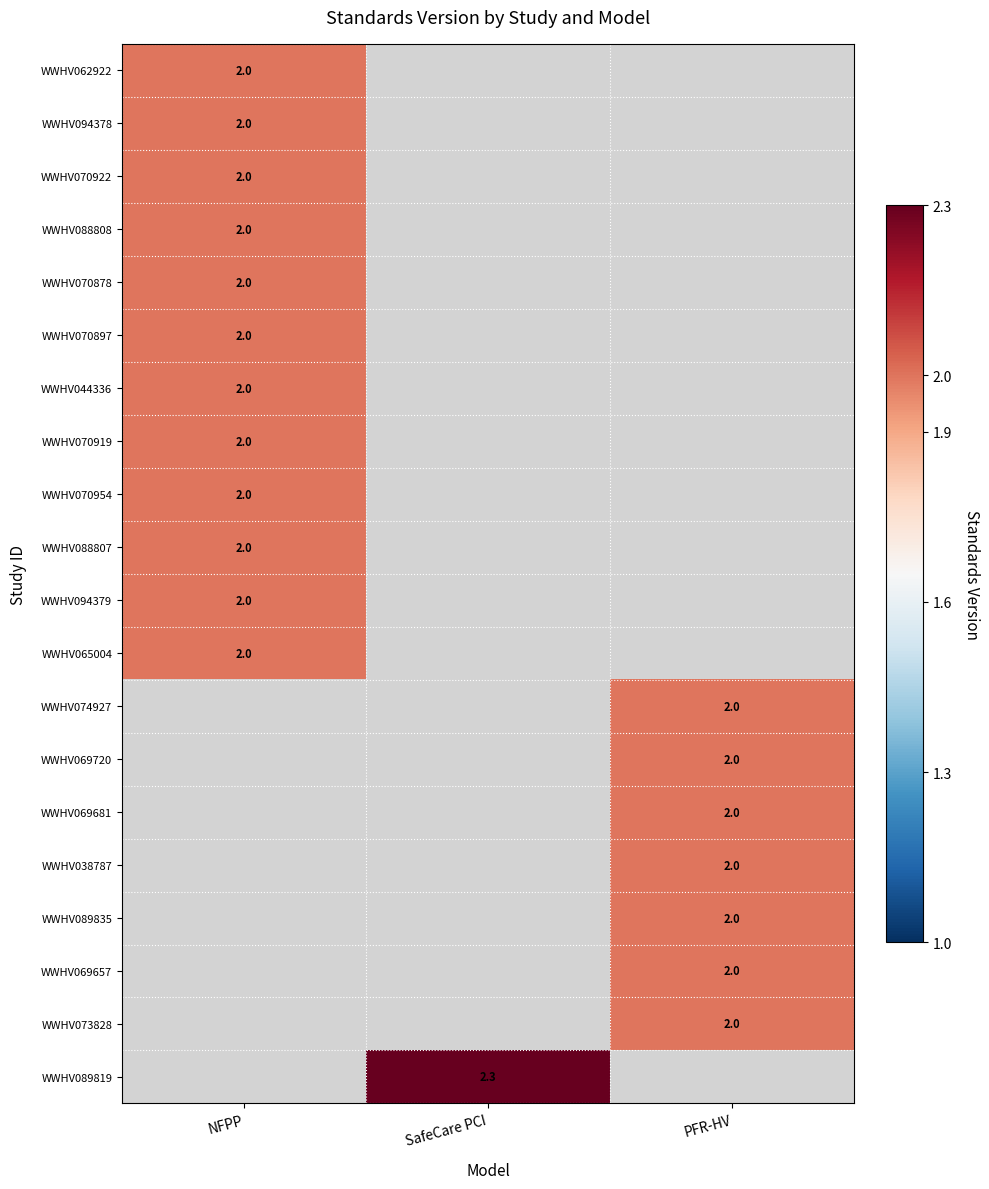

True or false: WWHV044336 has a value of 1.1 at NFPP.

False